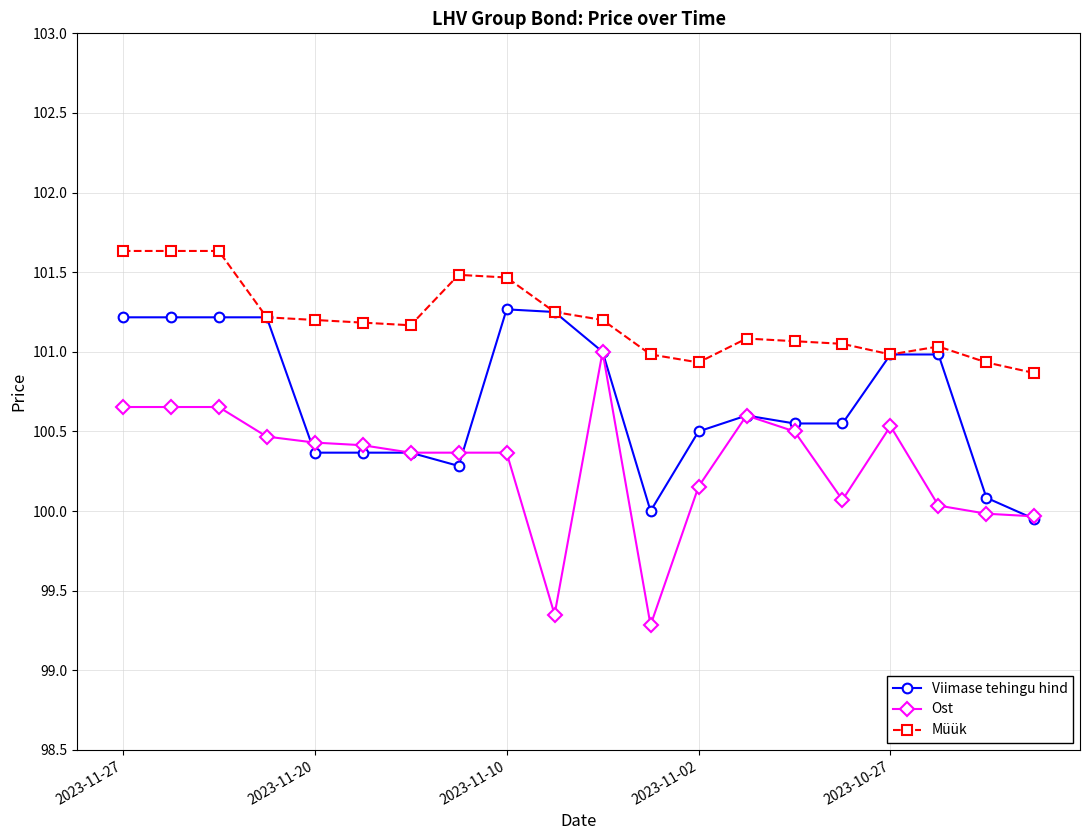

What is the maximum value for Viimase tehingu hind?

101.3